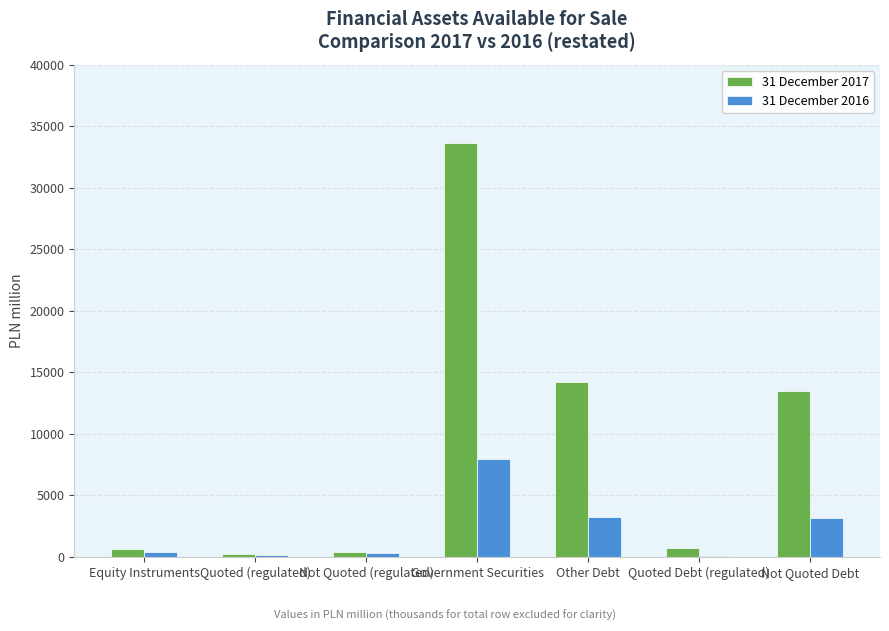

What is the greatest value displayed?

33649